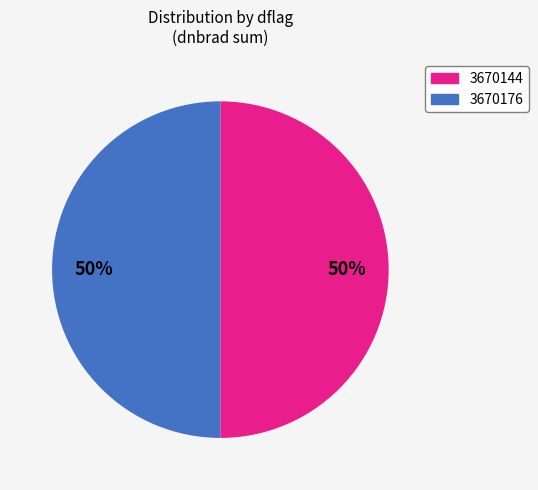

Combined, do 3670144 and 3670176 account for over 50%?

Yes